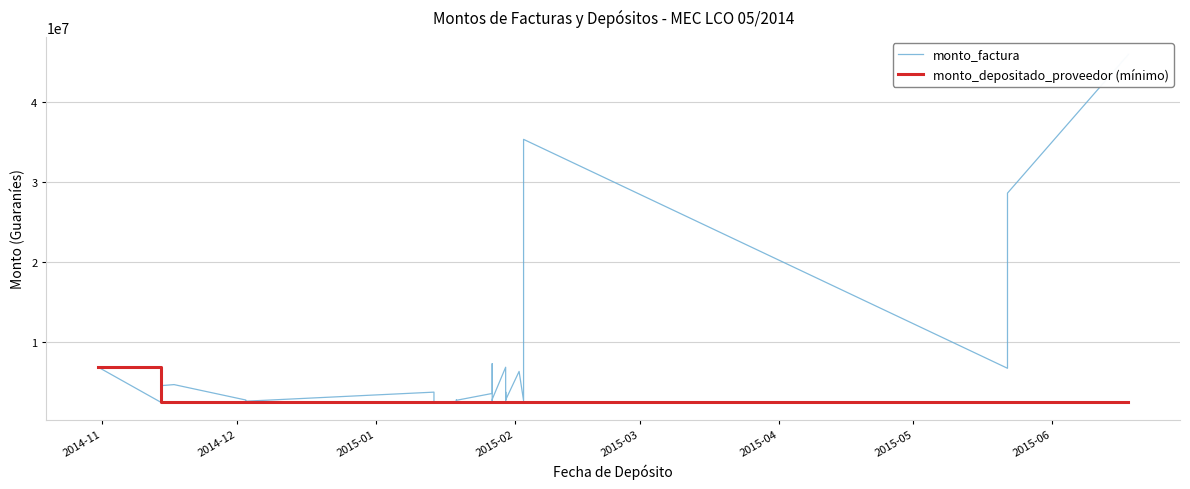

At how many categories does at least one series exceed 6728234?

9